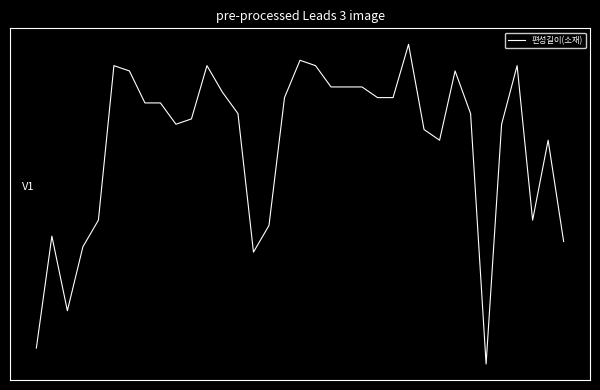

Does the chart display data point markers on the line(s)?

No